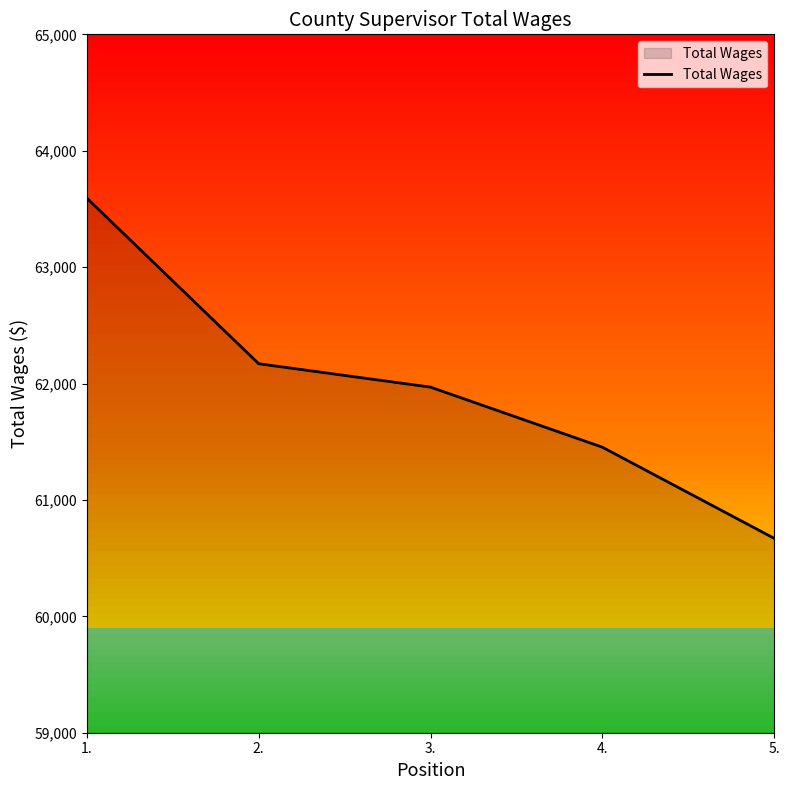

Which category has the highest value across all series?

1.